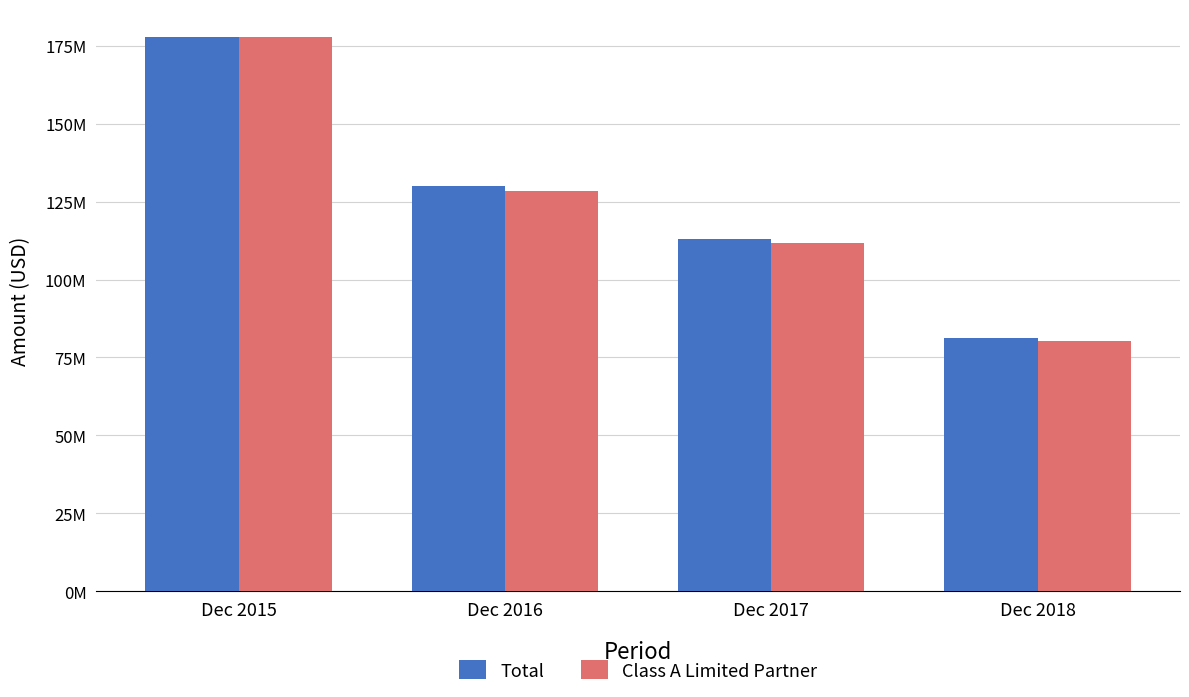

What are all the series names shown in the legend?

Total, Class A Limited Partner